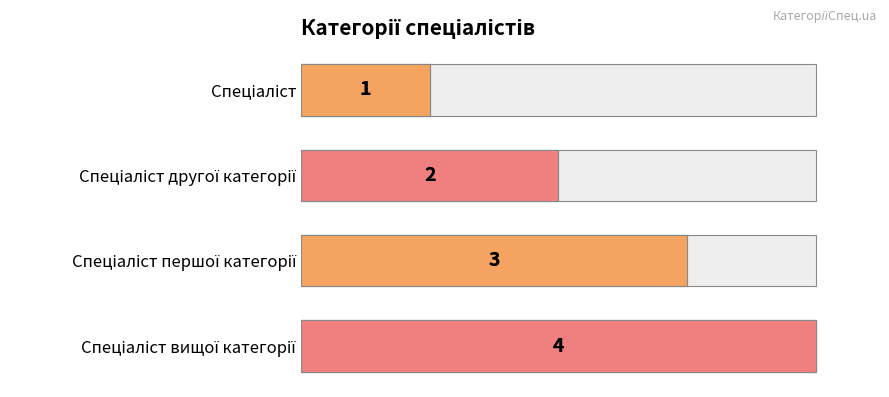

How many data points are above 3?

1